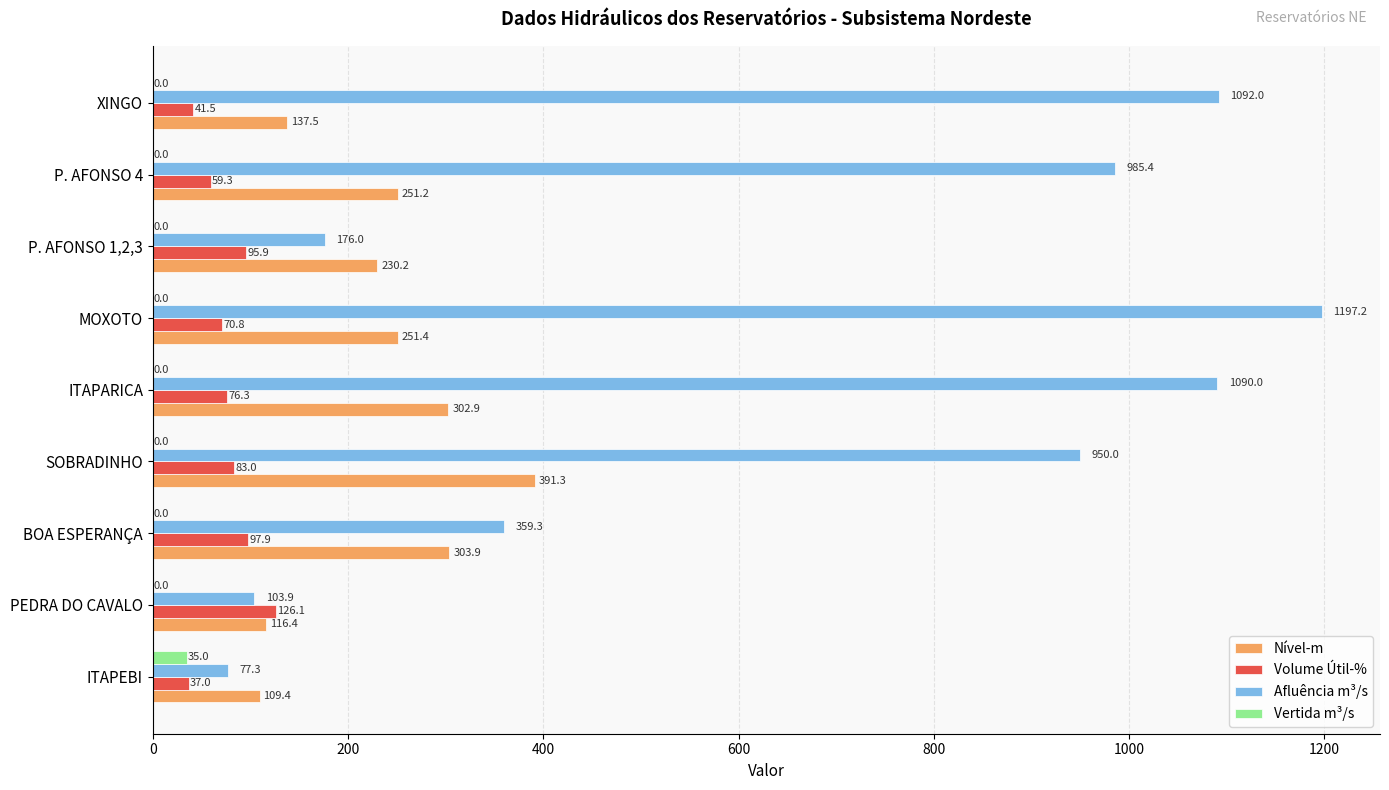

Where is Volume Útil-% nearest to the value 81?

SOBRADINHO